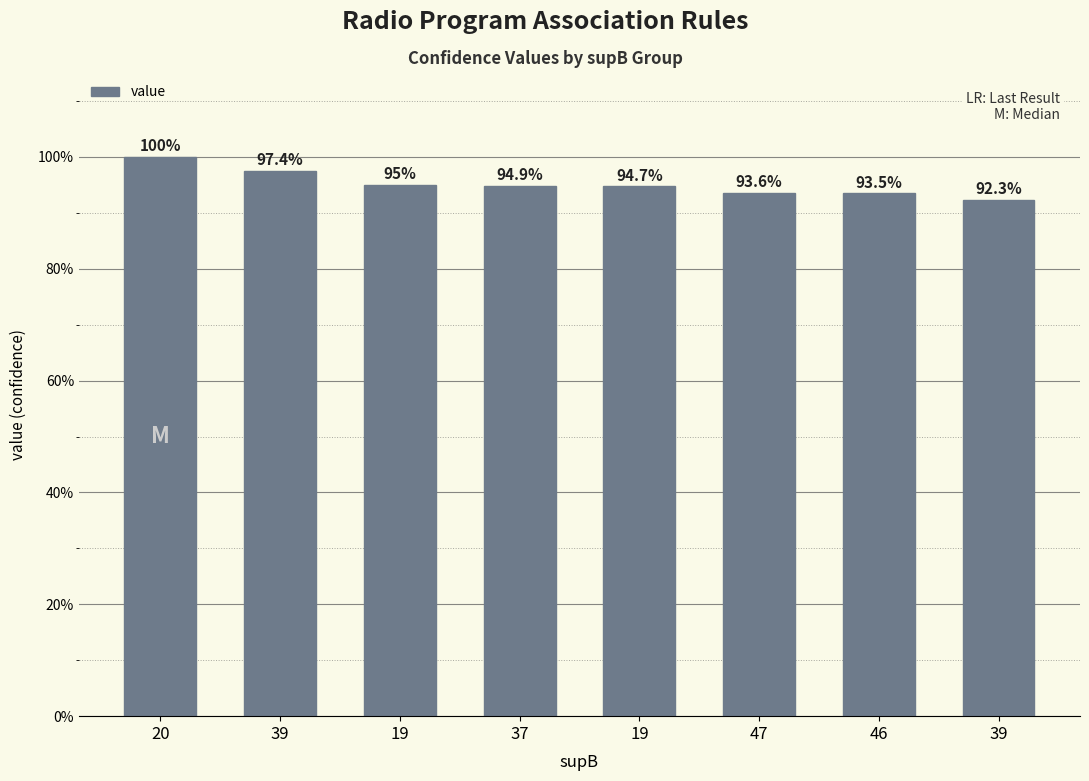

What is the change in value from 20 to 37?

-0.1